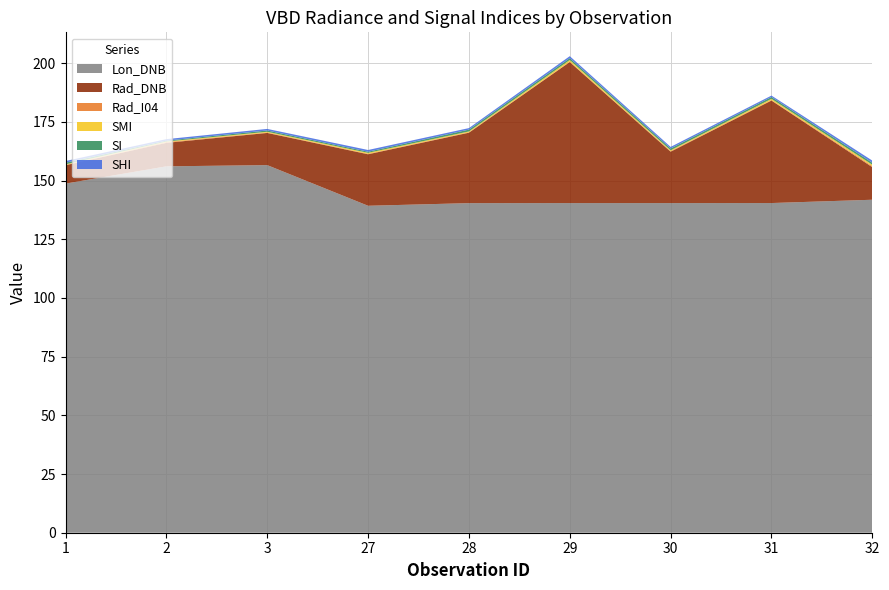

Reading left to right, list all the values displayed in this chart.

Lon_DNB: 148.7	156.1	156.6	139.3	140.4	140.4	140.4	140.4	141.9
Rad_DNB: 7.8	10.0	13.7	21.9	30.0	60.1	21.9	43.7	13.9
Rad_I04: 0.1	0.3	0.2	0.2	0.2	0.2	0.2	0.2	0.4
SMI: 0.2	0.3	0.3	0.4	0.4	0.7	0.4	0.6	0.6
SI: 0.7	0.4	0.5	0.5	0.8	0.8	0.8	0.8	0.9
SHI: 0.7	0.6	0.7	0.7	0.6	0.8	0.7	0.6	0.9